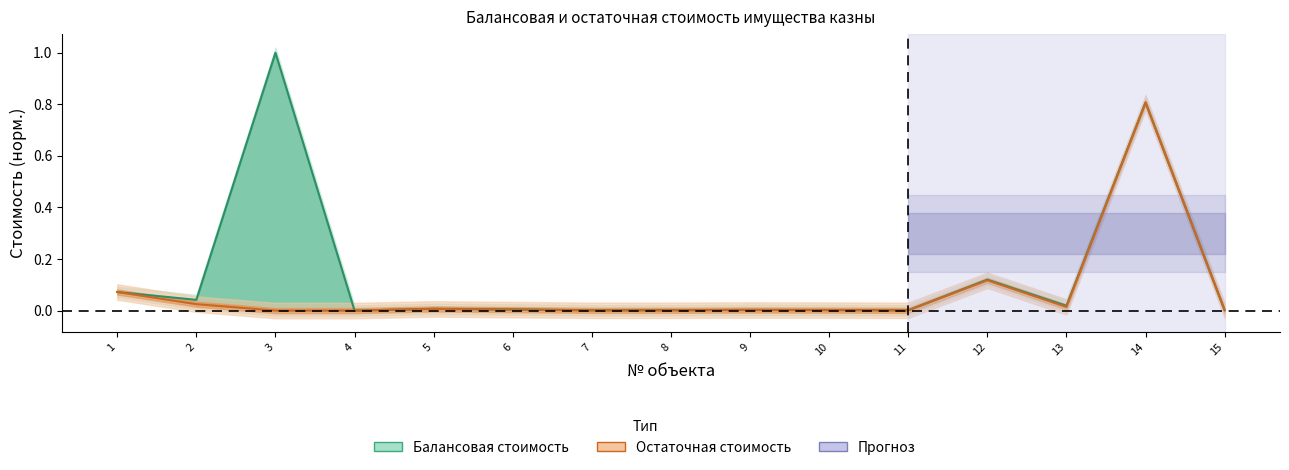

How many values in Остаточная стоимость are above zero?

14